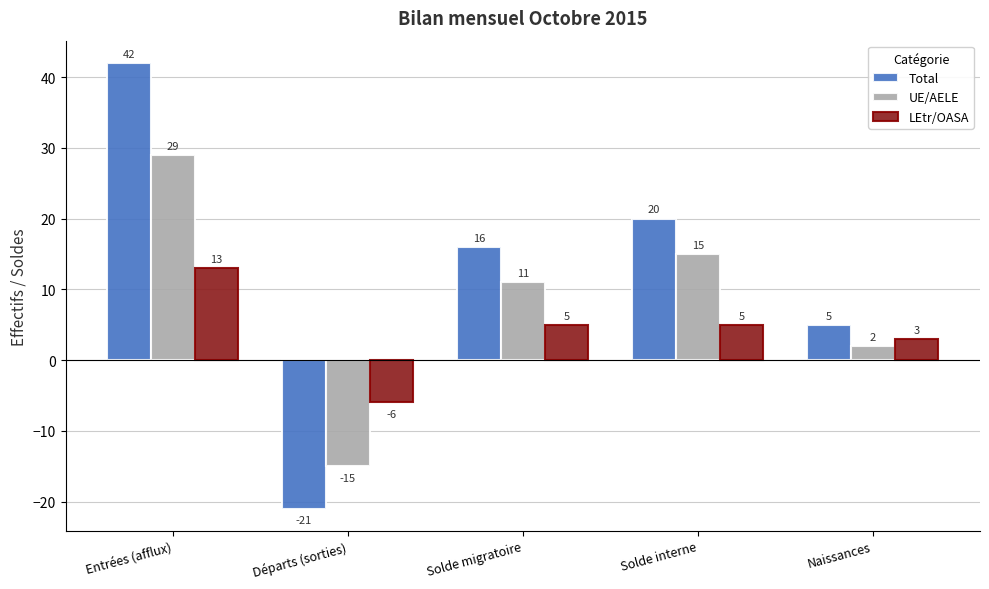

What is the difference between the UE/AELE values at Solde migratoire and Départs (sorties)?

26